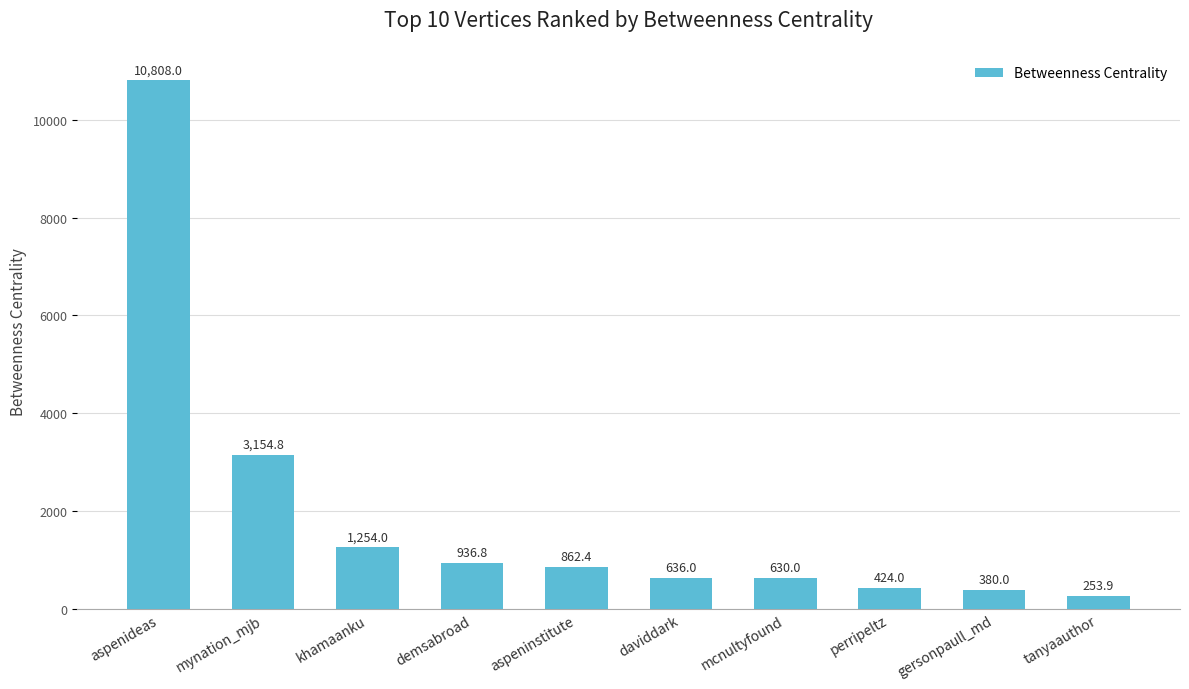

Between perripeltz and tanyaauthor, which is larger?

perripeltz